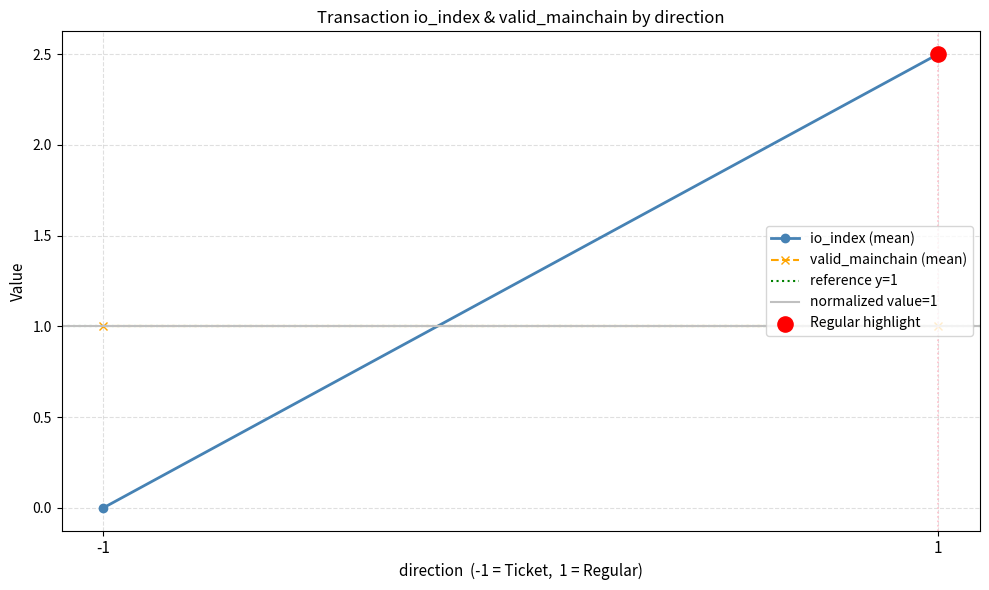

Which series has the largest Y range (max minus min)?

io_index (mean)